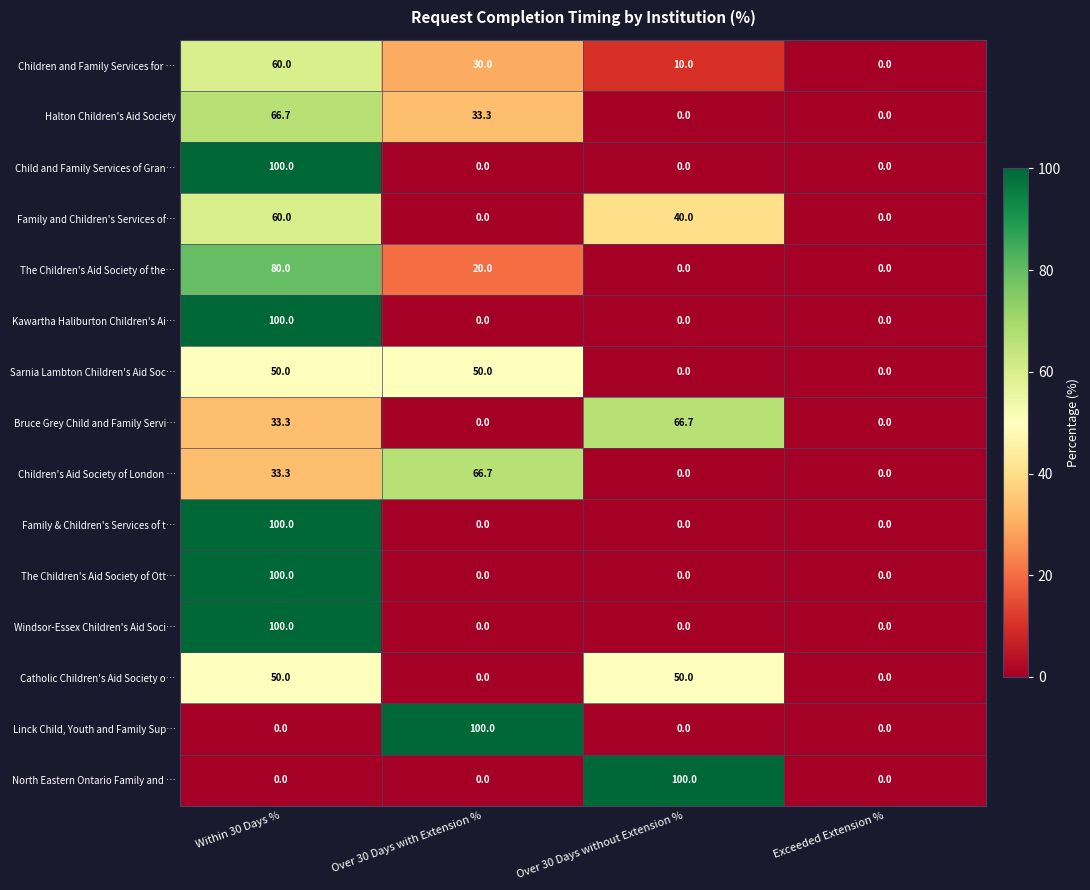

What is the difference between the Child and Family Services of Gran… values at Over 30 Days with Extension % and Within 30 Days %?

100.0